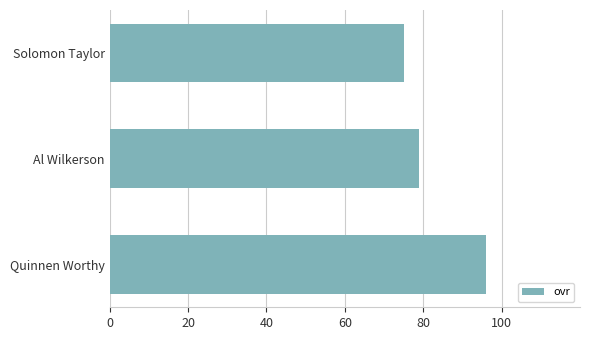

Is it true that the value at Al Wilkerson is 79?

True